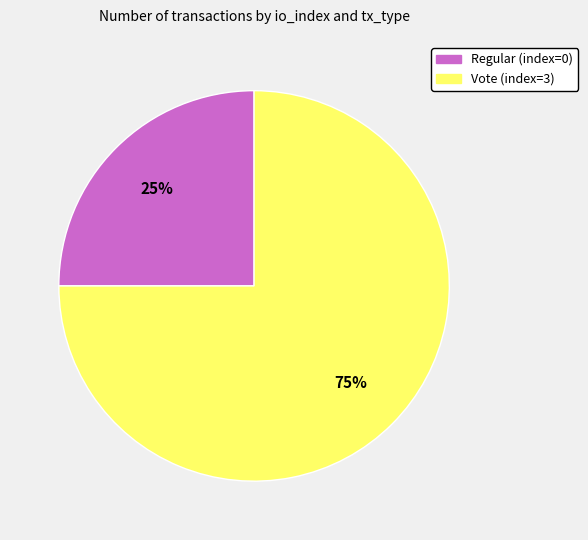

Combined, do Regular (index=0) and Vote (index=3) account for over 50%?

Yes